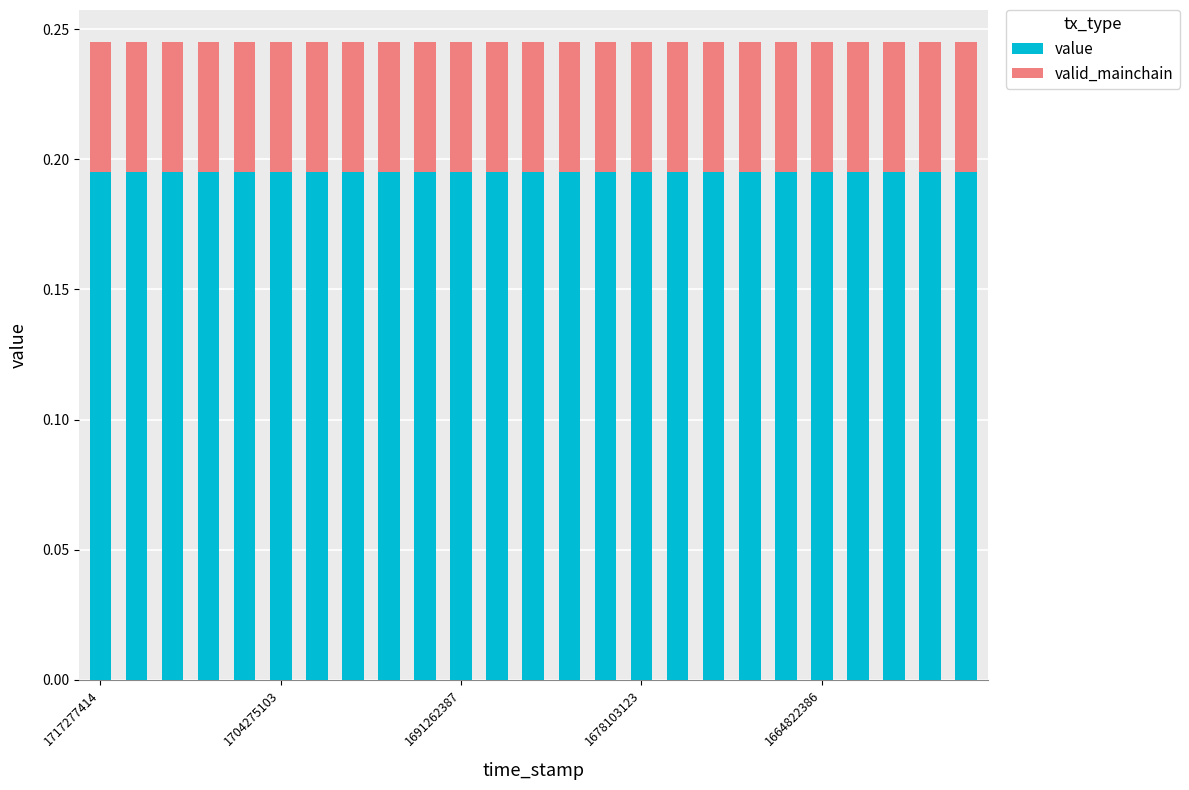

What is the sum of all value values?

4.9